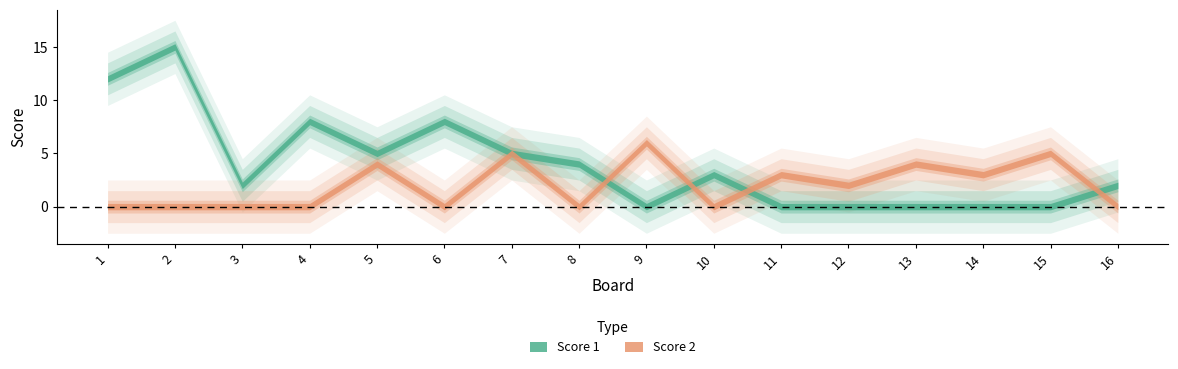

At which category does Score 2 reach its first local valley?

6